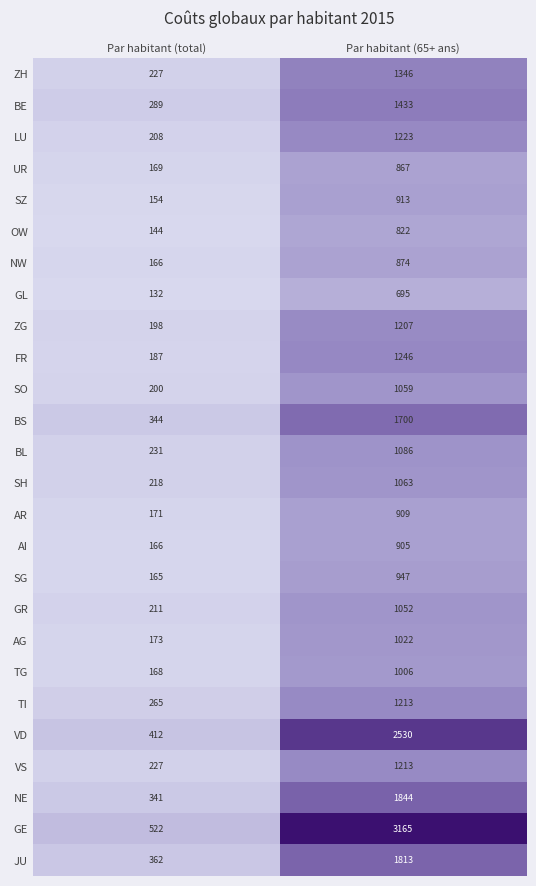

What is the total value across all series at Par habitant (total)?

6050